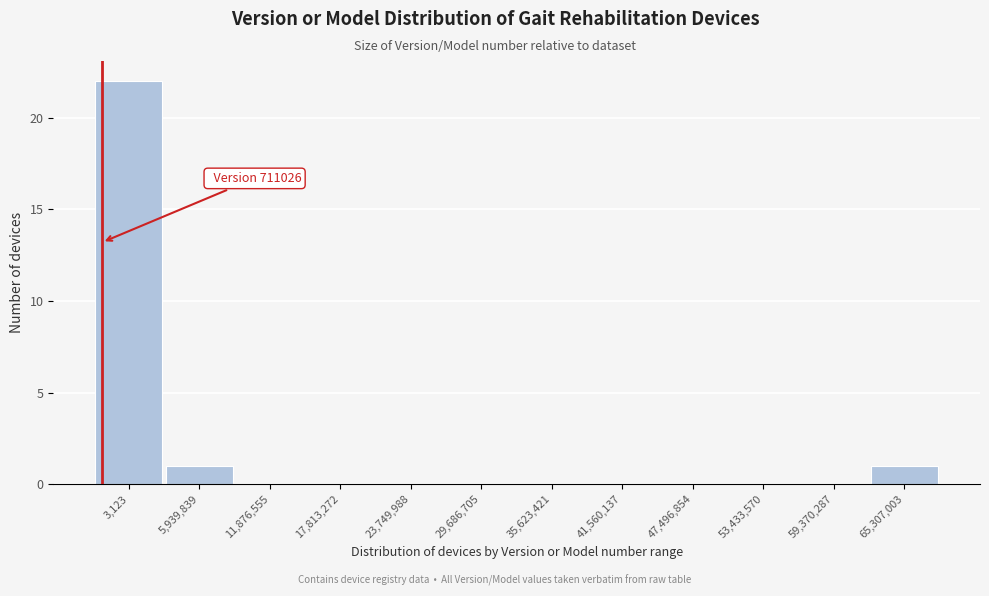

Reading left to right, transcribe all the data shown in this chart.

3,123=22	5,939,839=1	11,876,555=0	17,813,272=0	23,749,988=0	29,686,705=0	35,623,421=0	41,560,137=0	47,496,854=0	53,433,570=0	59,370,287=0	65,307,003=1